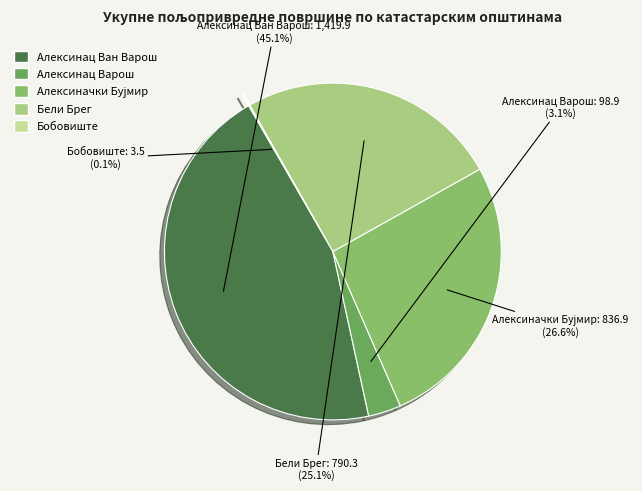

Does any single category account for the majority?

No